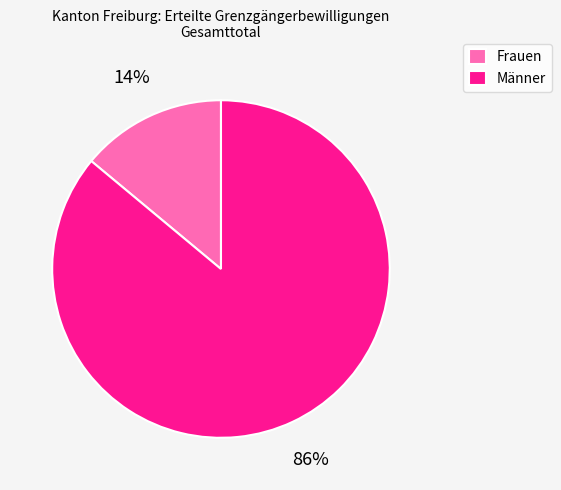

To the nearest percent, what is the difference between the largest and smallest slice percentages?

72%